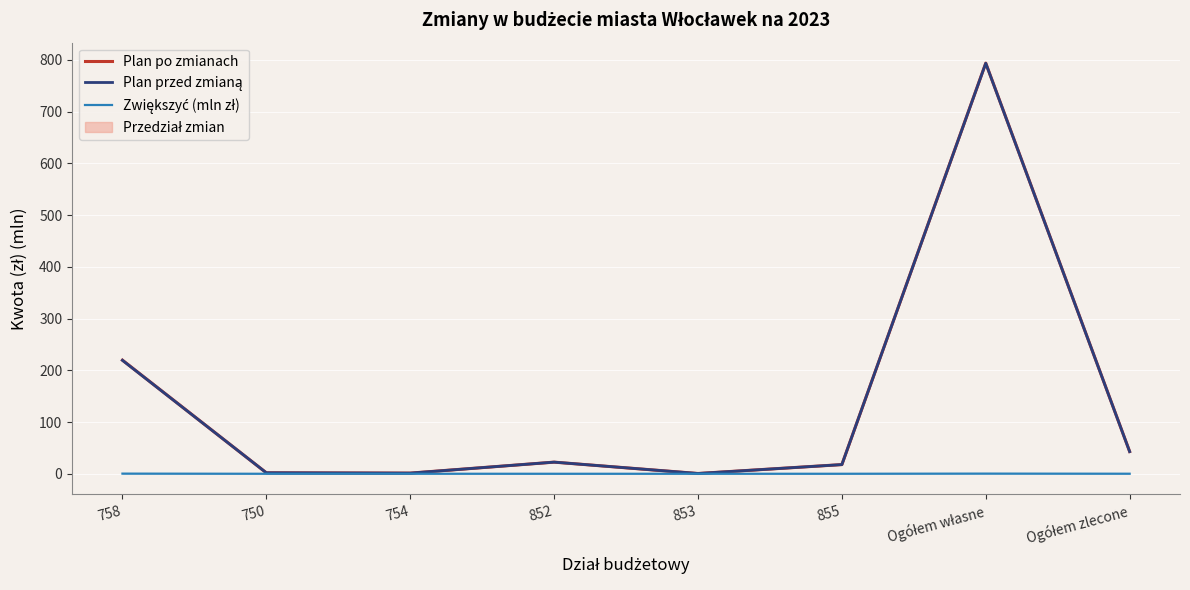

At how many categories does at least one series exceed 465?

1